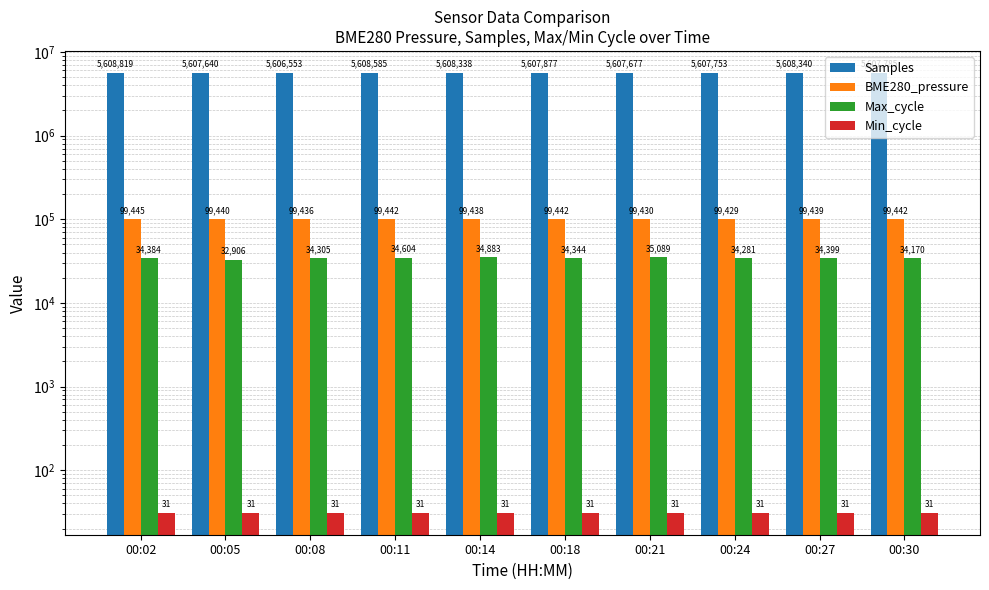

Reading right to left, transcribe all the data shown in this chart.

Samples: 5607785.0	5608340.0	5607753.0	5607677.0	5607877.0	5608338.0	5608585.0	5606553.0	5607640.0	5608819.0
BME280_pressure: 99441.6	99439.4	99429.1	99430.4	99441.7	99438.4	99442.0	99435.6	99439.6	99445.1
Max_cycle: 34170.0	34399.0	34281.0	35089.0	34344.0	34883.0	34604.0	34305.0	32906.0	34384.0
Min_cycle: 31.0	31.0	31.0	31.0	31.0	31.0	31.0	31.0	31.0	31.0